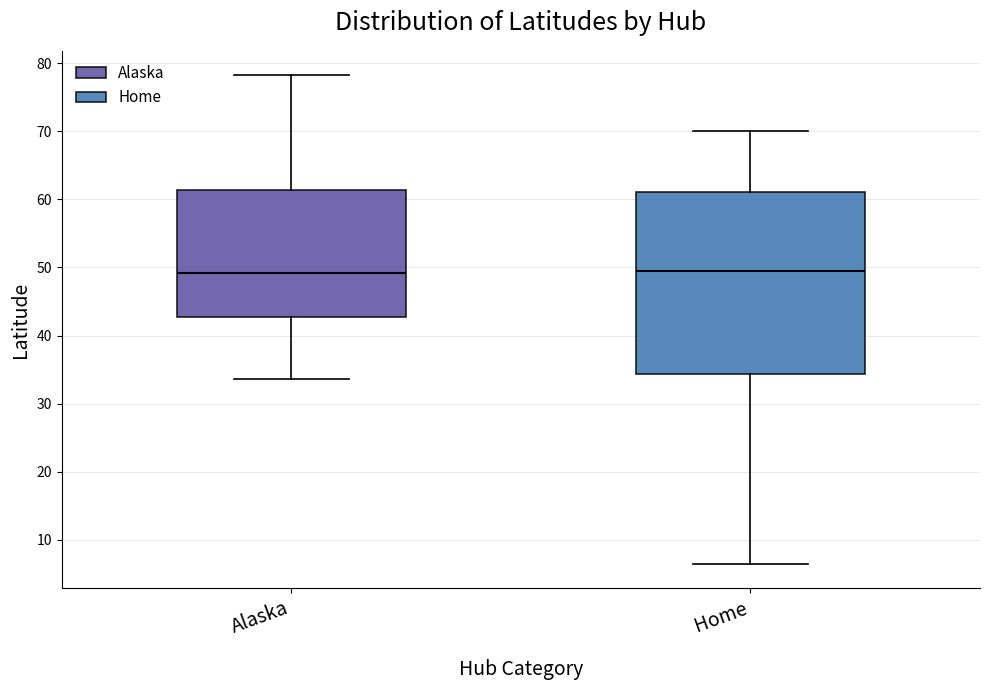

Where does the upper whisker of the box for Home end on the y-axis? The values are not printed on the chart, so give them approximately, as read against the axis.

70